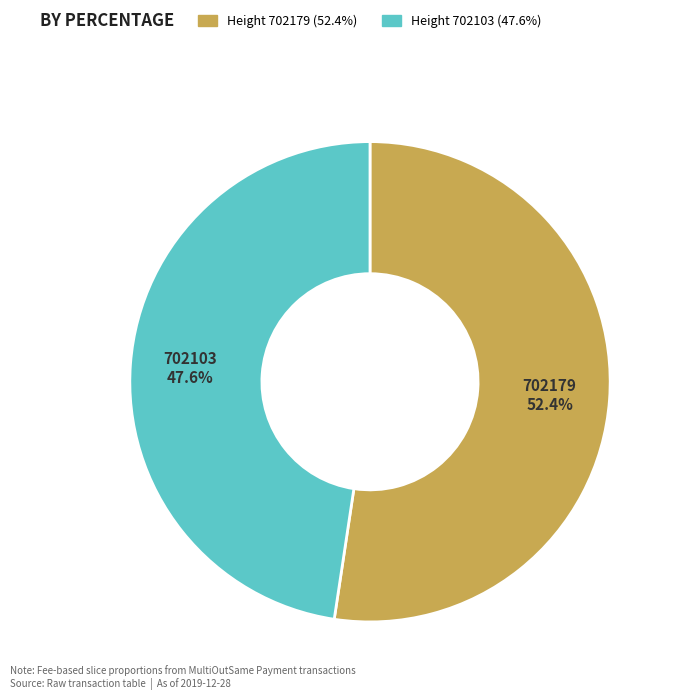

To the nearest percent, what portion does 702179 represent?

52%